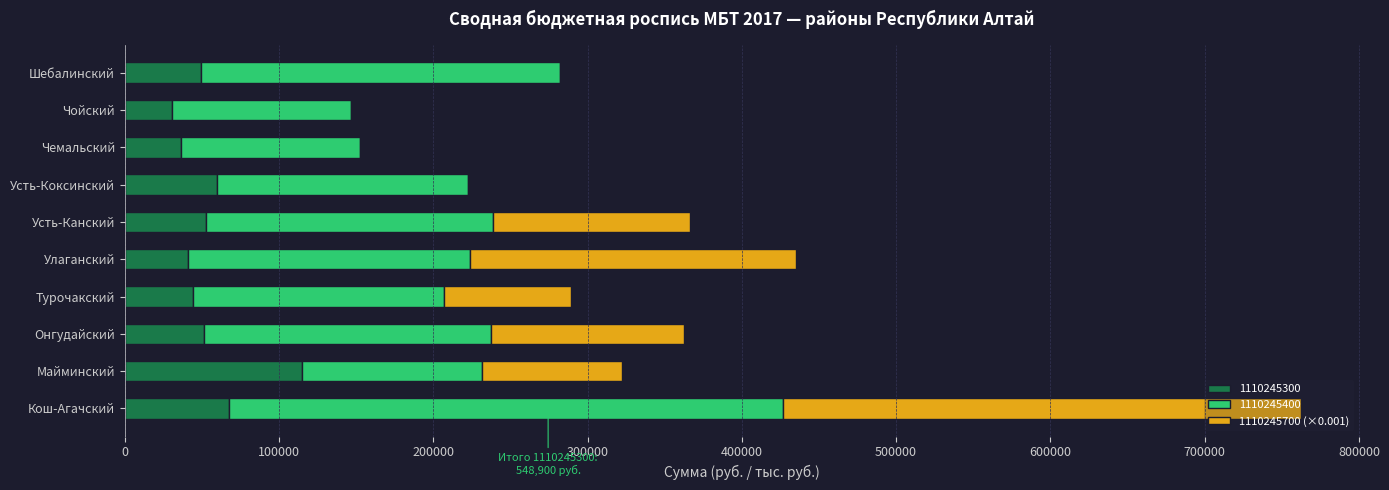

At which category is the sum across all series the highest?

Кош-Агачский